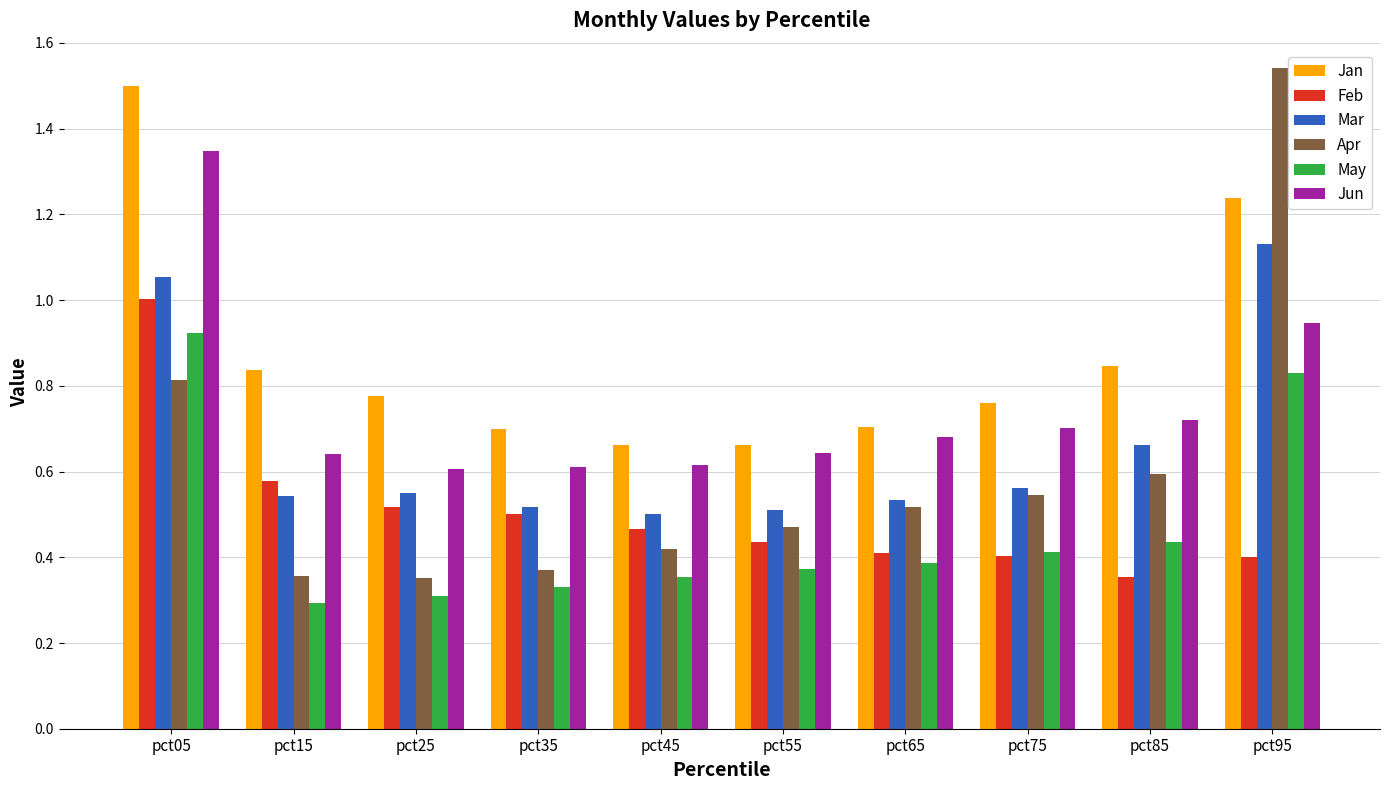

Which series changed the most between pct65 and pct95?

Apr